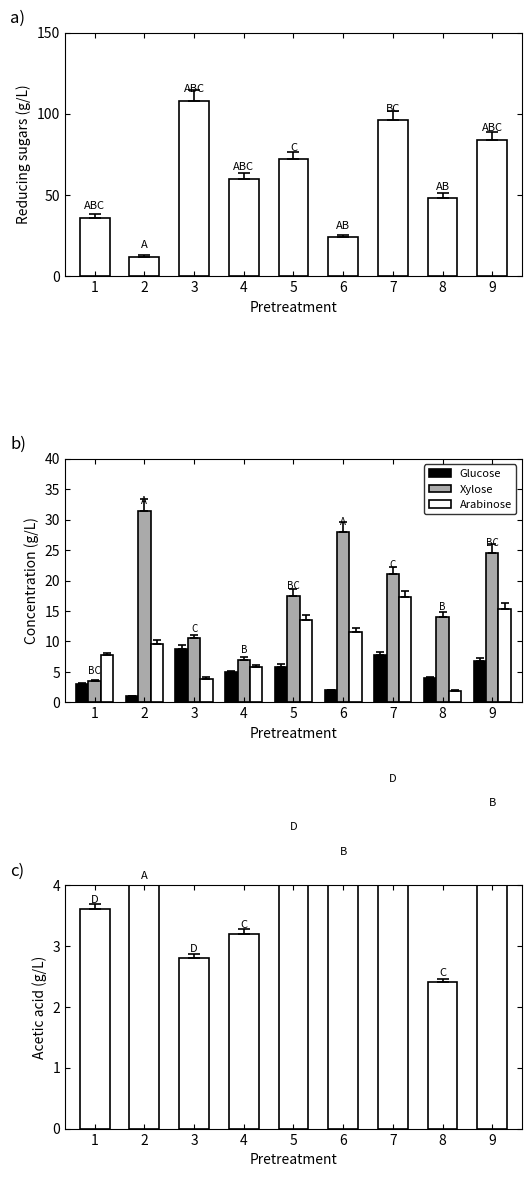

Which series has the largest range (max minus min)?

col_9